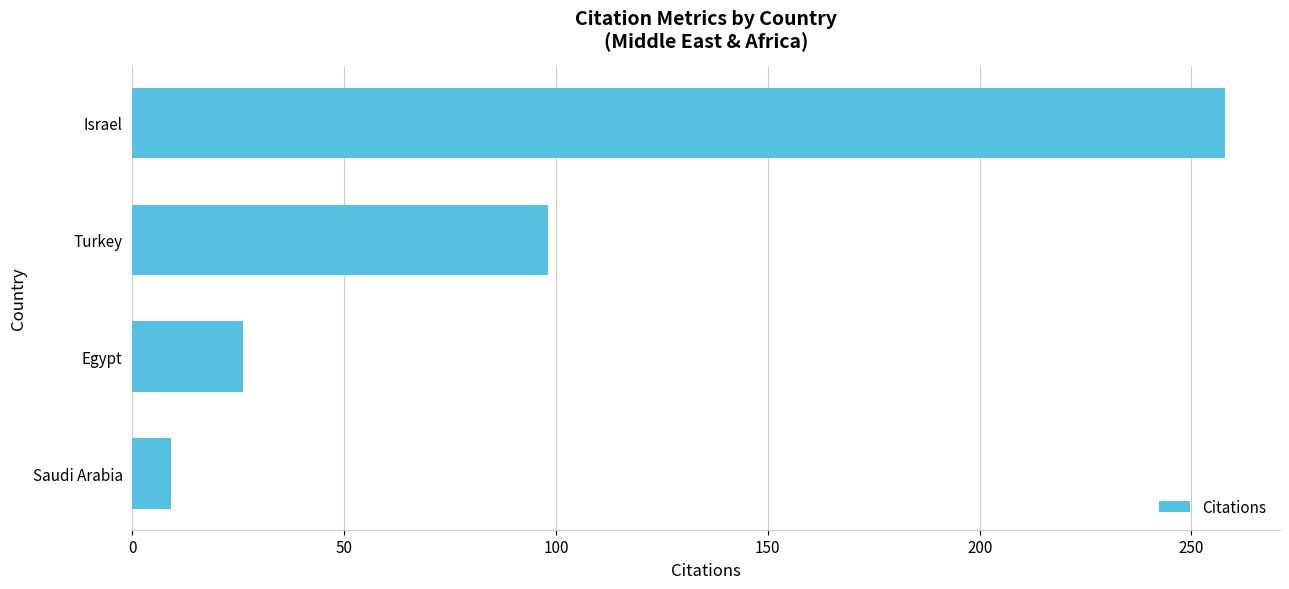

Are the bars grouped side by side (vs. stacked)?

No